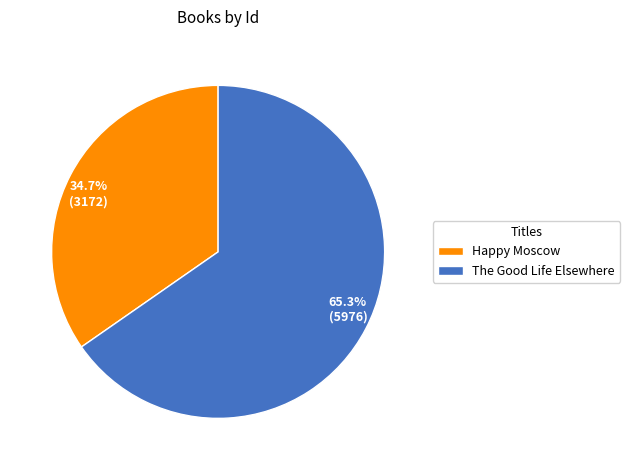

Which slice is the smallest?

Happy Moscow